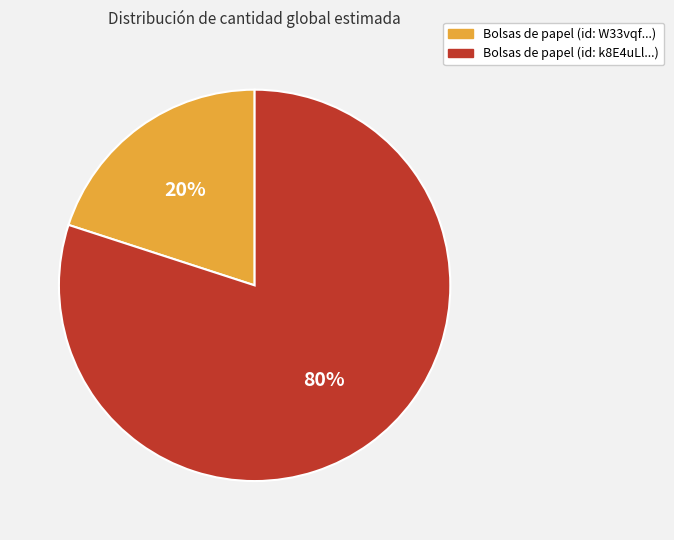

To the nearest percent, what portion does Bolsas de papel (id: W33vqf...) represent?

20%